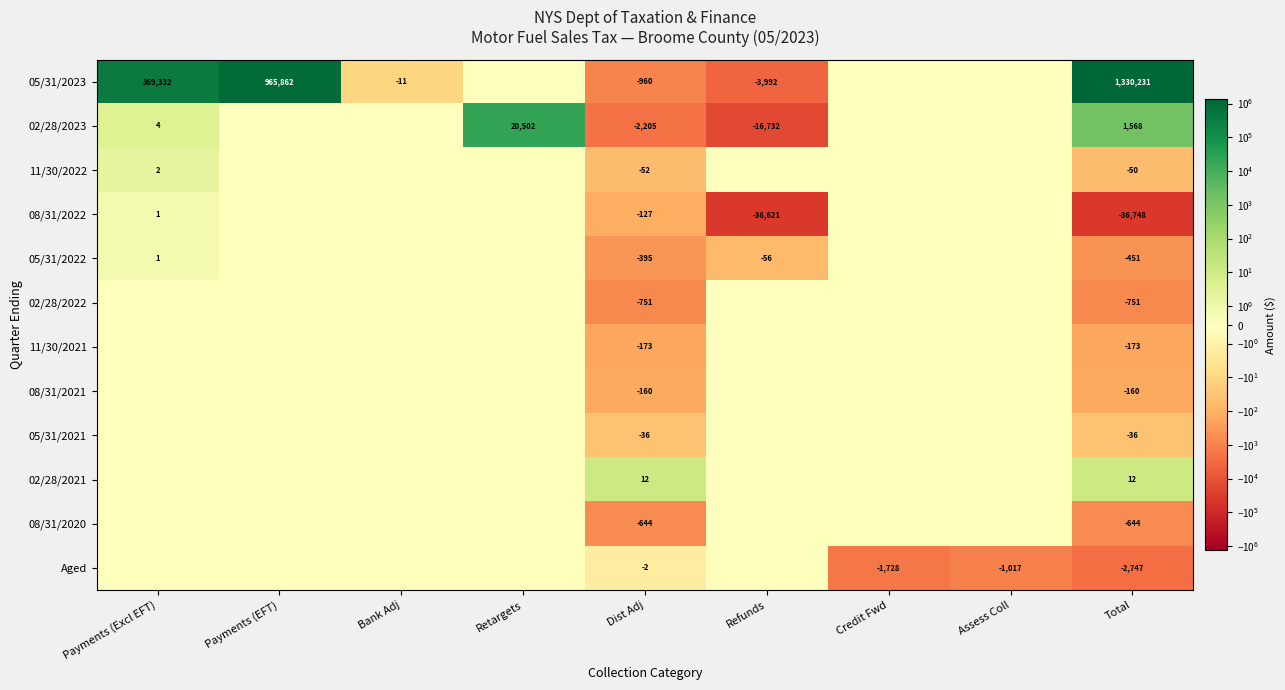

Rank the series at Dist Adj from highest to lowest value.

02/28/2021, Aged, 05/31/2021, 11/30/2022, 08/31/2022, 08/31/2021, 11/30/2021, 05/31/2022, 08/31/2020, 02/28/2022, 05/31/2023, 02/28/2023